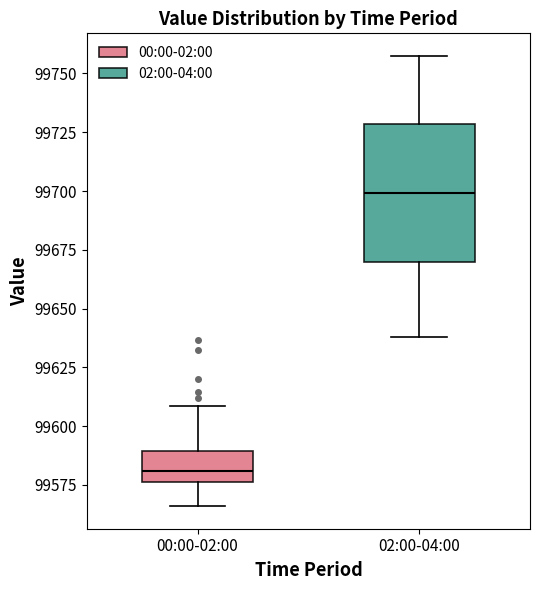

Which box is the tallest, from its lower edge to its upper edge?

02:00-04:00